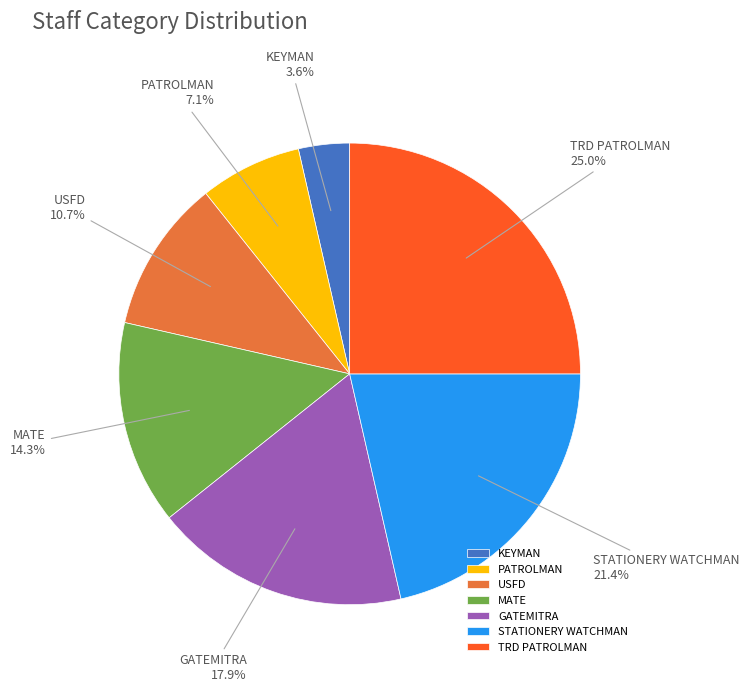

To the nearest percent, what percentage of the pie is GATEMITRA?

18%